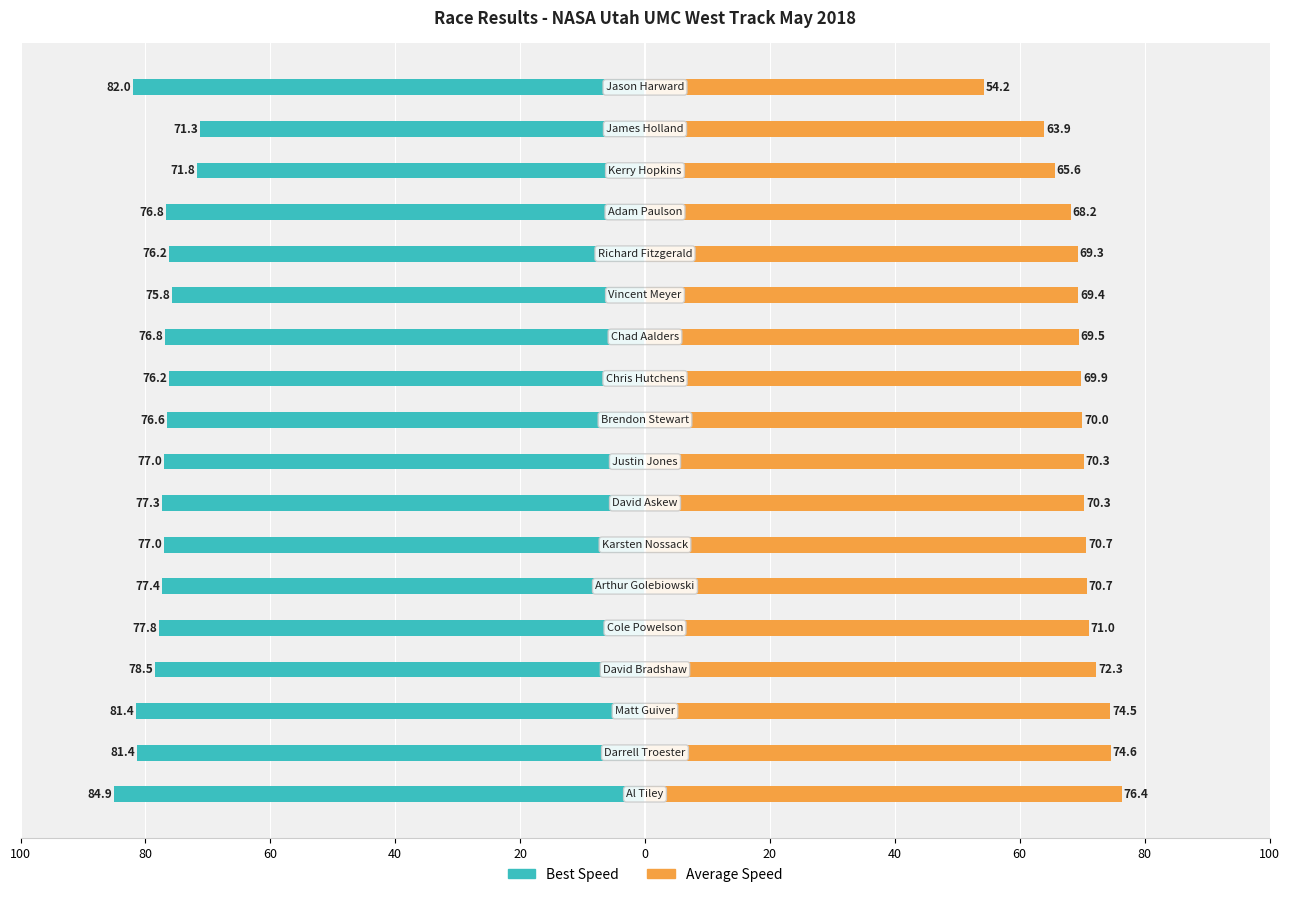

At how many categories does at least one series exceed -82?

18